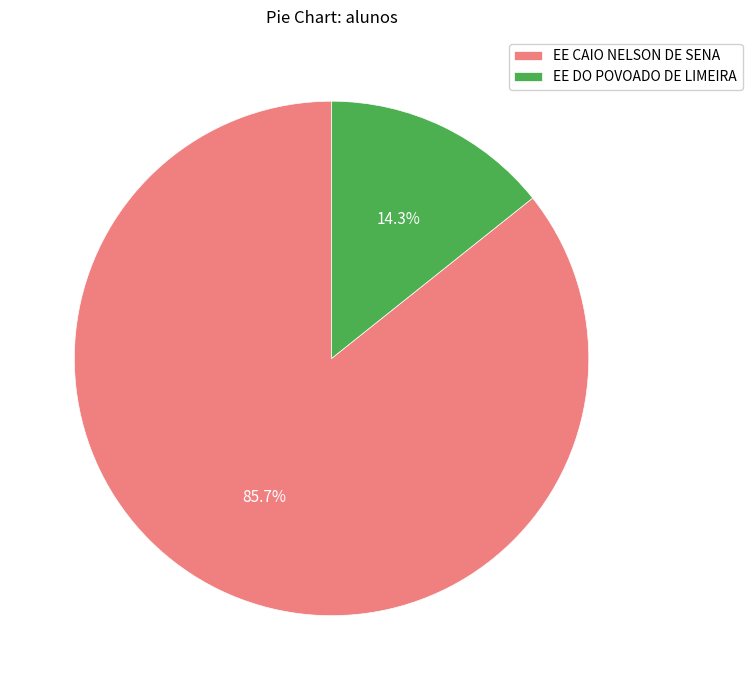

How many segments does this pie chart have?

2